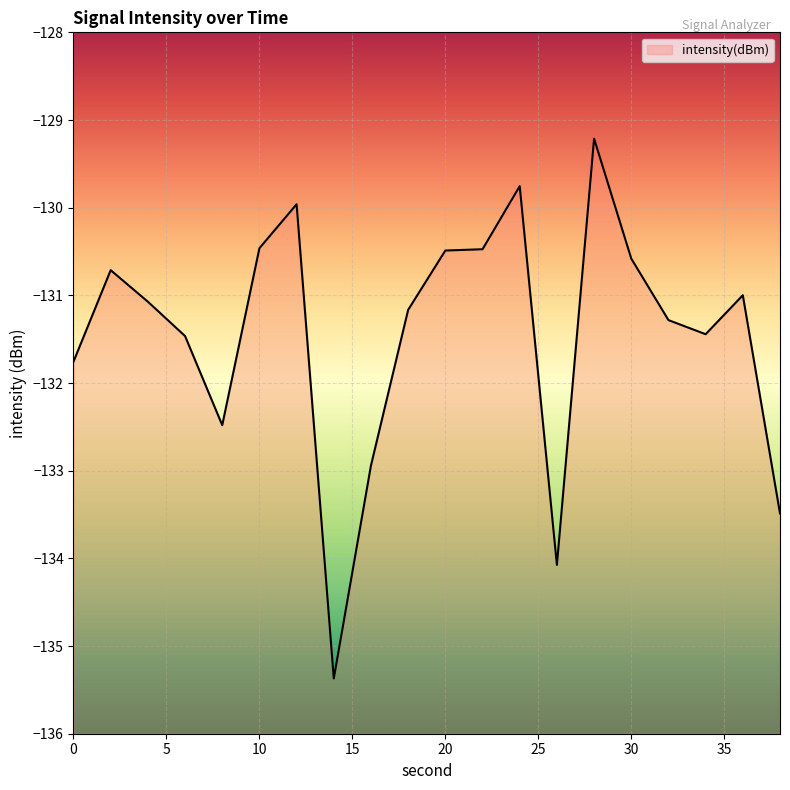

What is the difference between the maximum and minimum values?

6.2